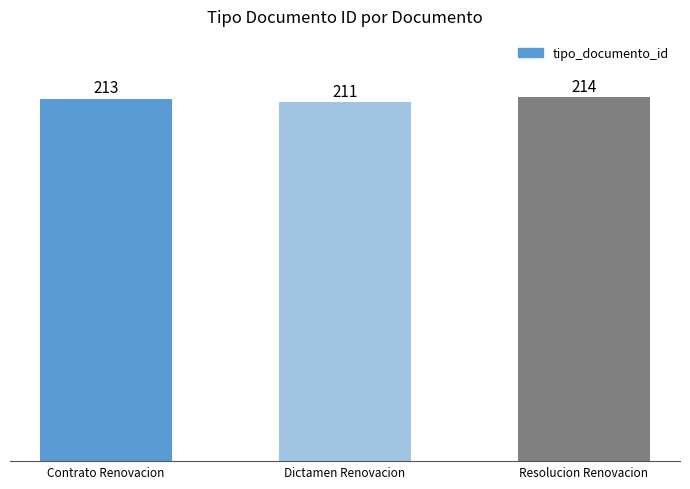

How many values are between 211 and 214?

3